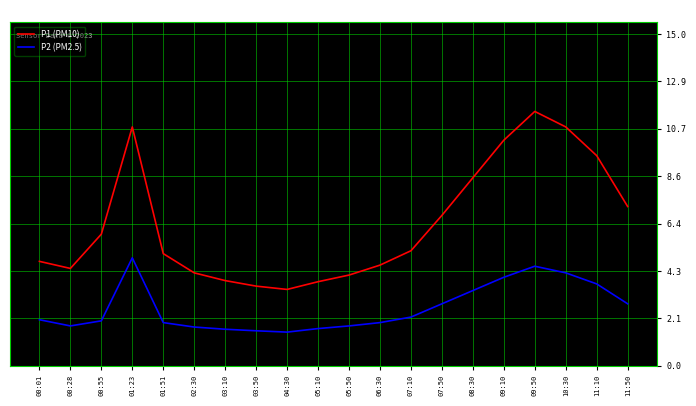

Rank the series at 00:01 from highest to lowest value.

P1 (PM10), P2 (PM2.5)